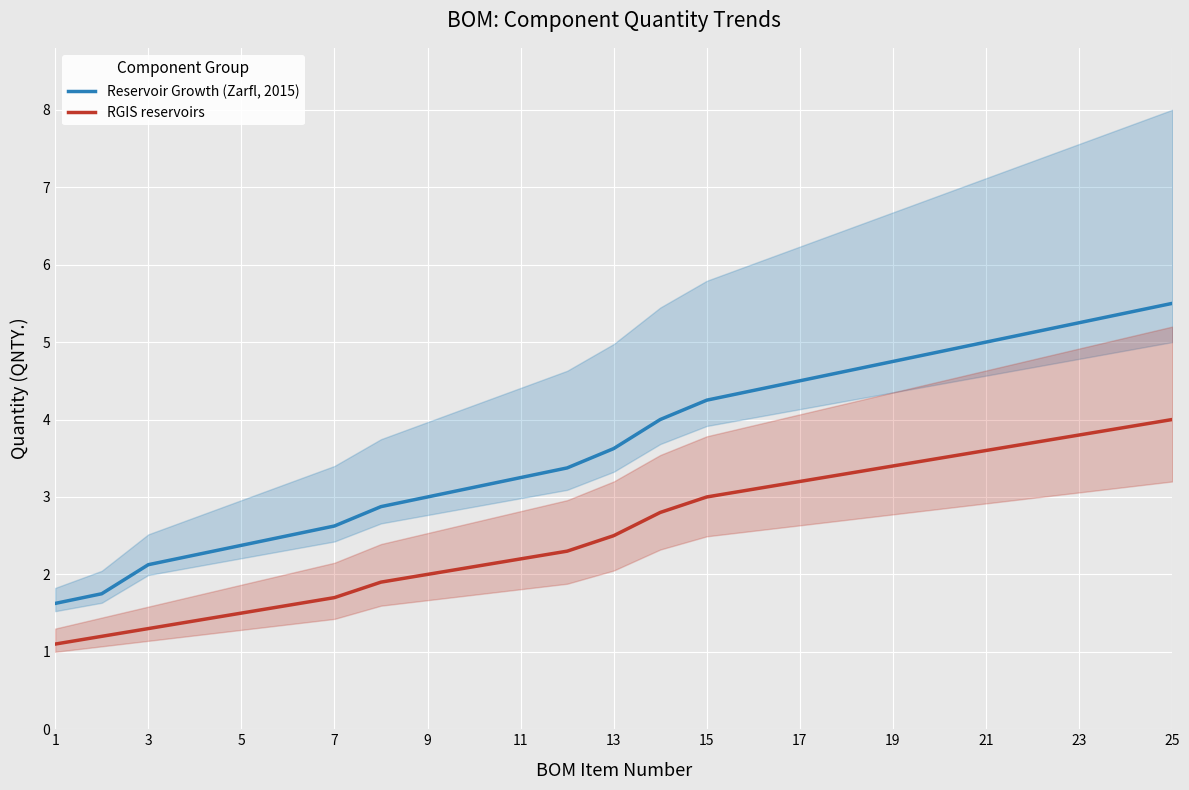

The Reservoir Growth (Zarfl, 2015) series shows 3.2 at 11. True or false?

True